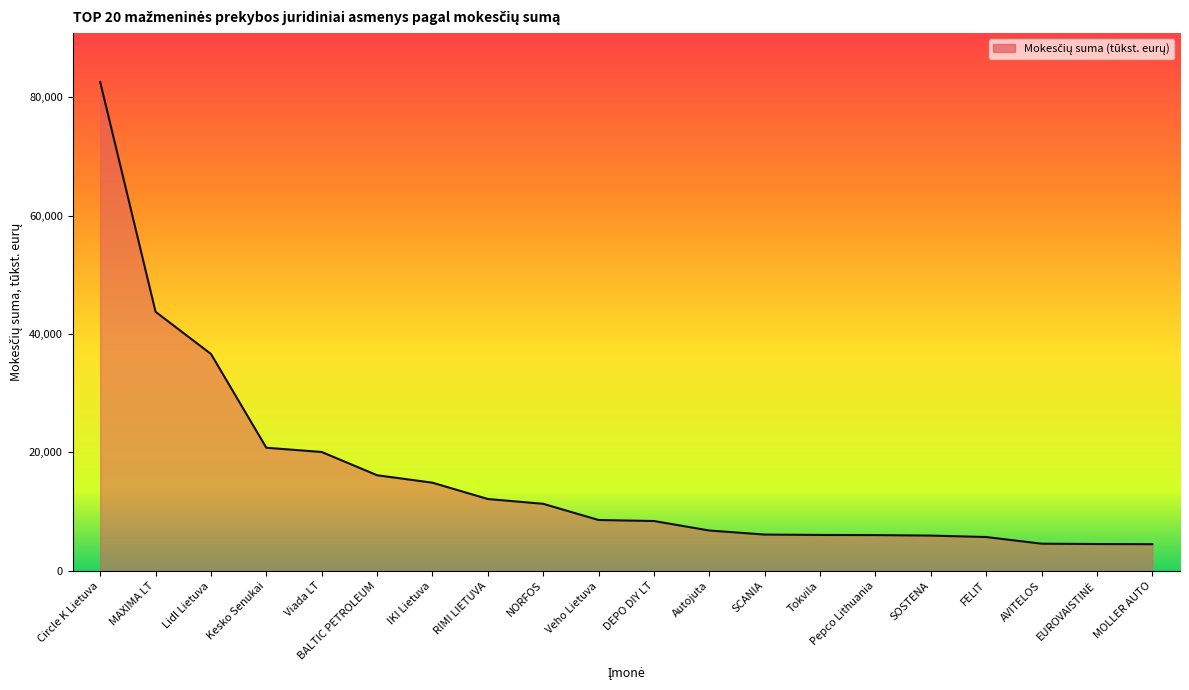

The chart shows a value of 16153 at BALTIC PETROLEUM. True or false?

True